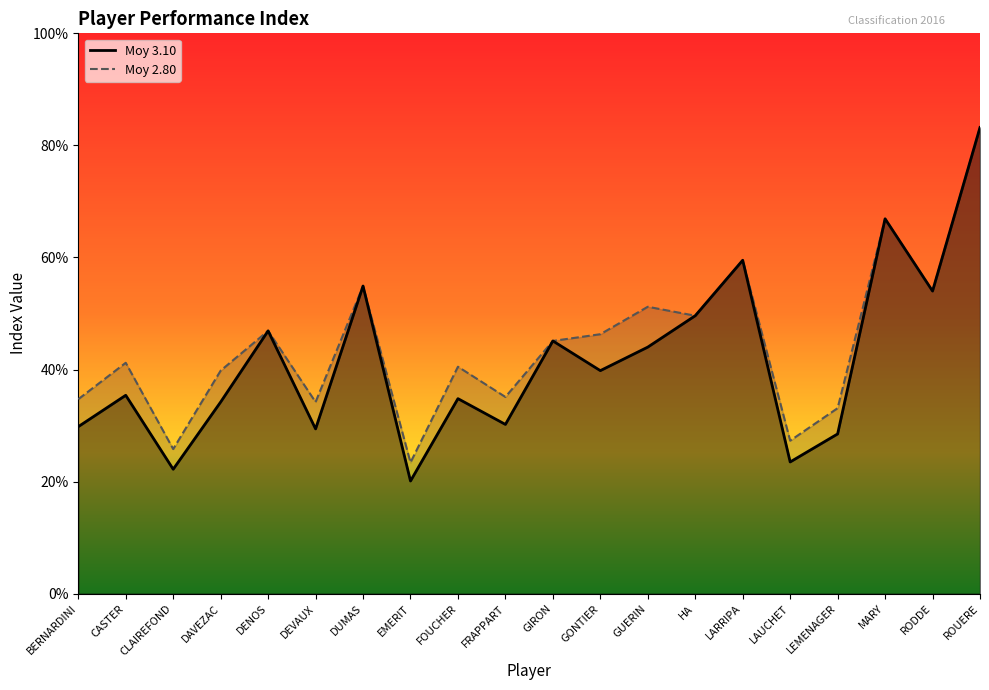

True or false: Moy 2.80 has more than 1 points higher than both neighbors.

True